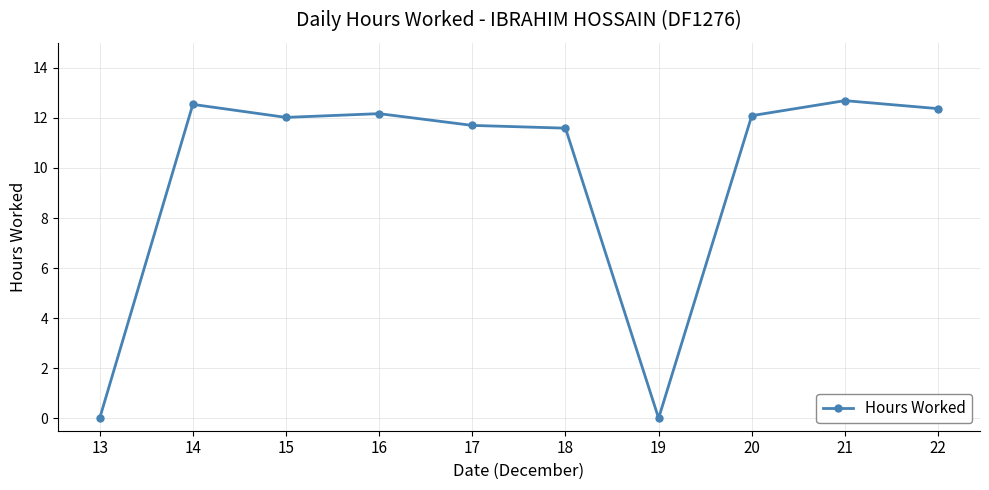

How many data points does each series have?

10